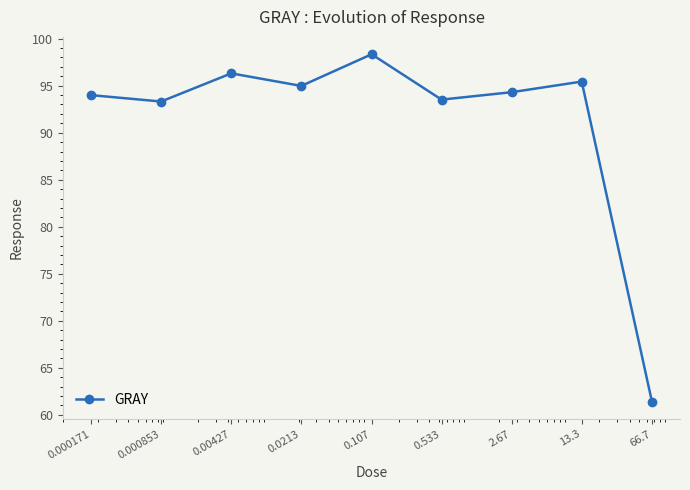

What is the average value?

91.3